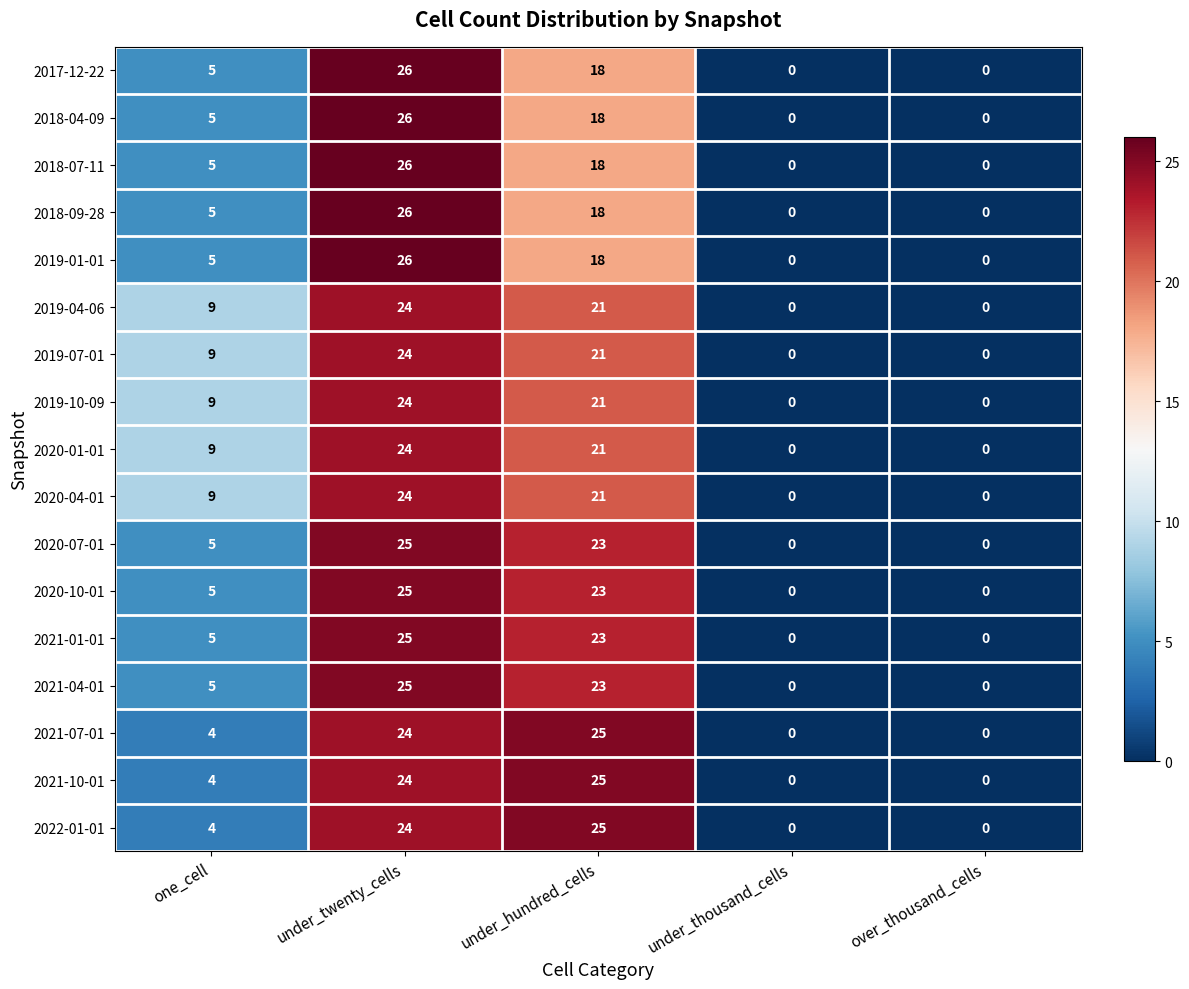

Is it true that 2019-01-01 equals 10 at under_twenty_cells?

False